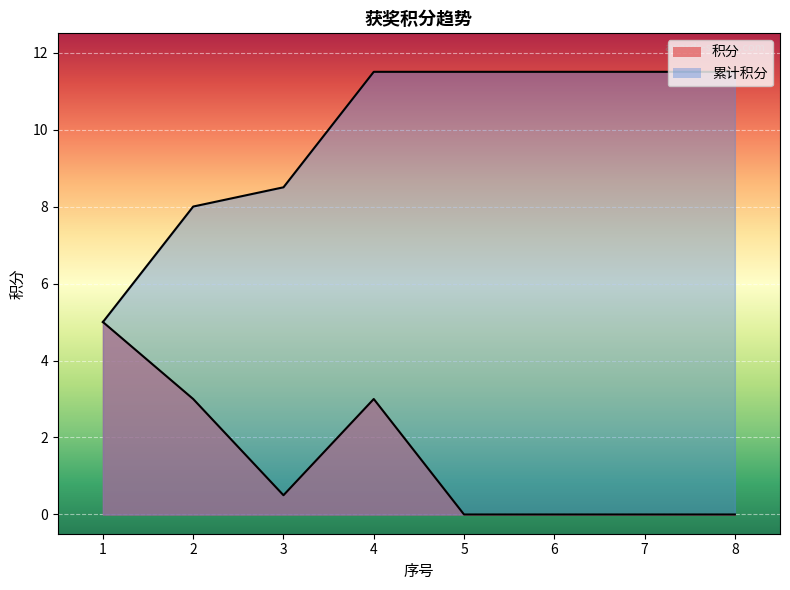

What is the spread (max minus min) of values at 7?

11.5